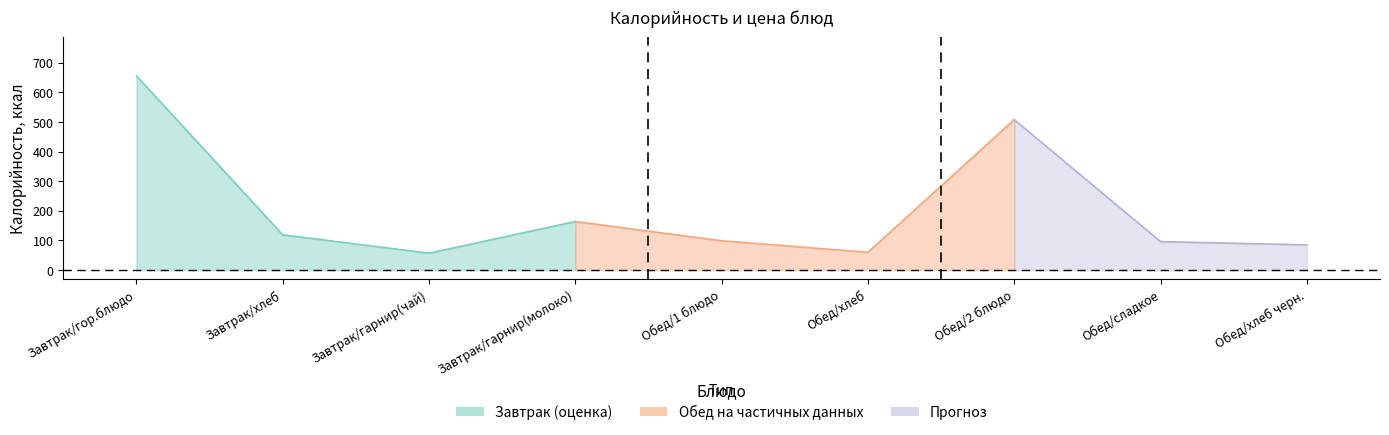

What is the difference between the second highest and second lowest values in the Калорийность series?

448.0